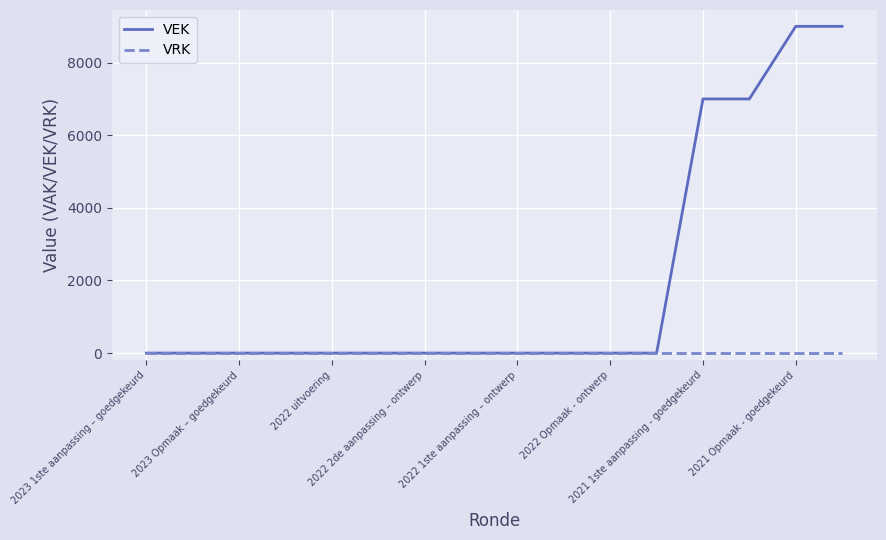

Rank the series by their maximum value, from lowest to highest.

VRK, VEK